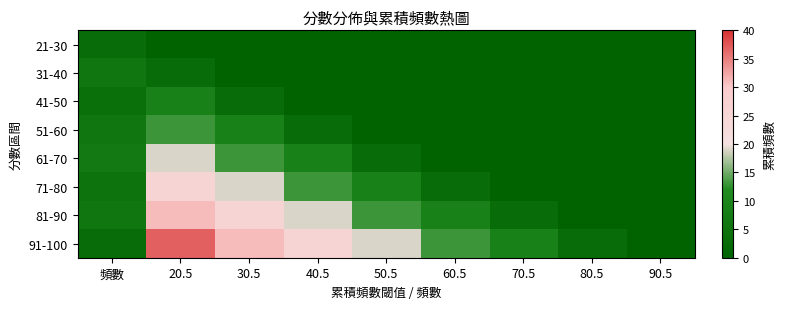

How many series are shown in this chart?

8